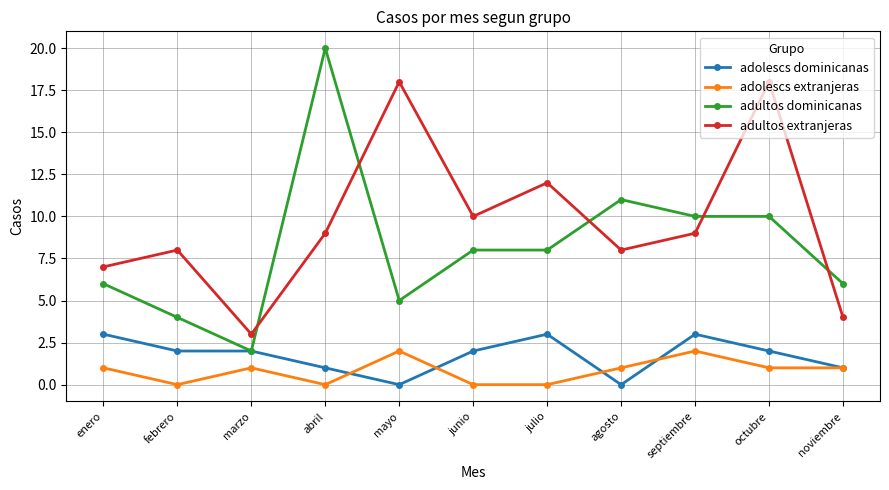

Where is adultos extranjeras nearest to the value 10?

junio